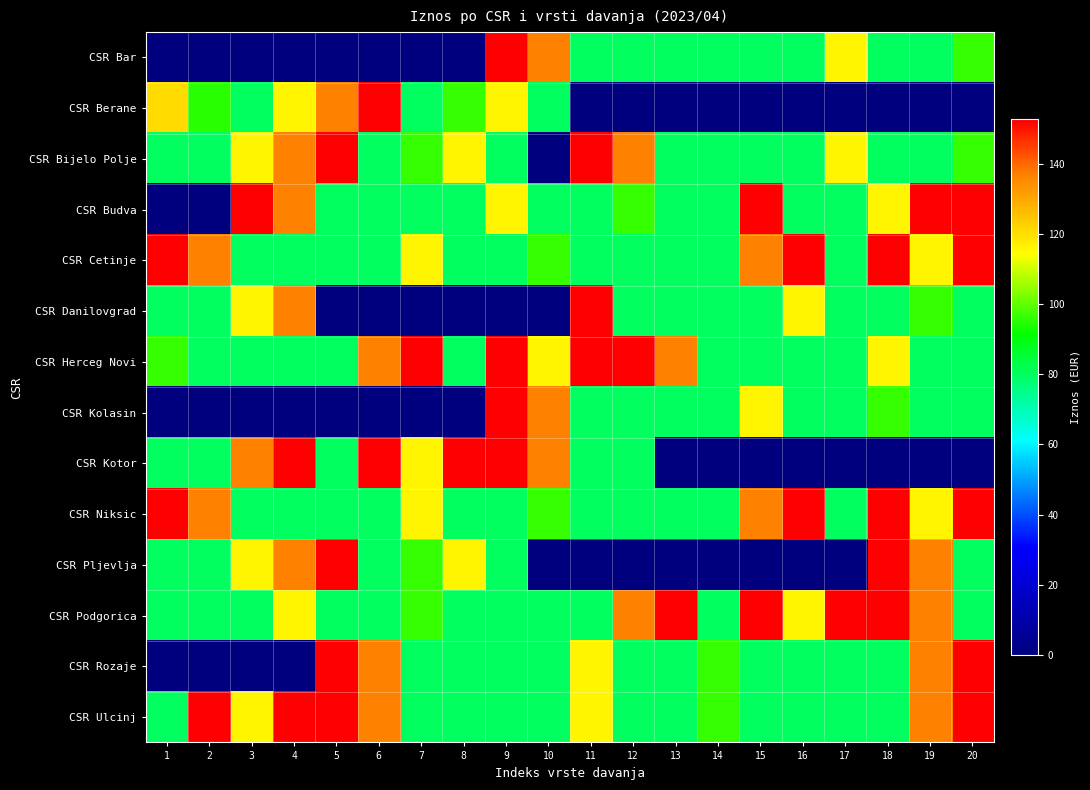

At which category is the sum across all series the highest?

9